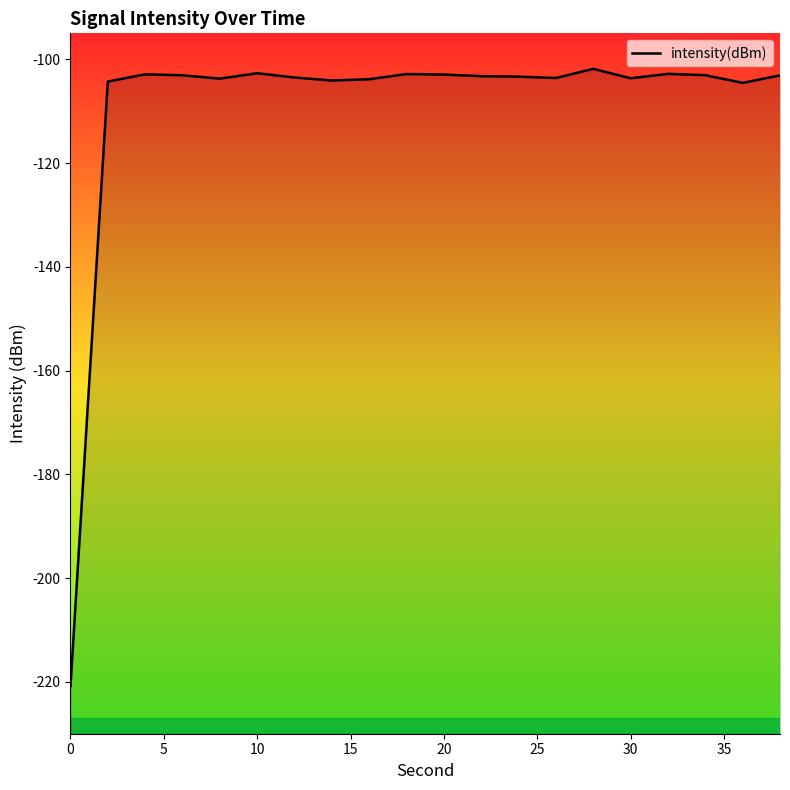

What is the smallest value displayed?

-220.8